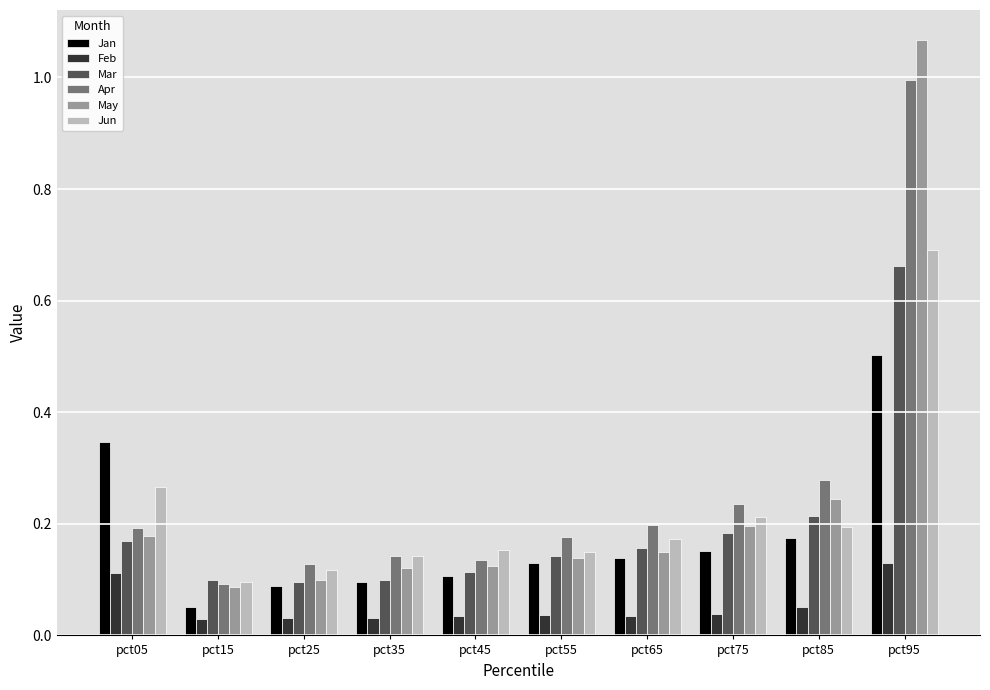

Between pct65 and pct95, which series saw the biggest shift?

May